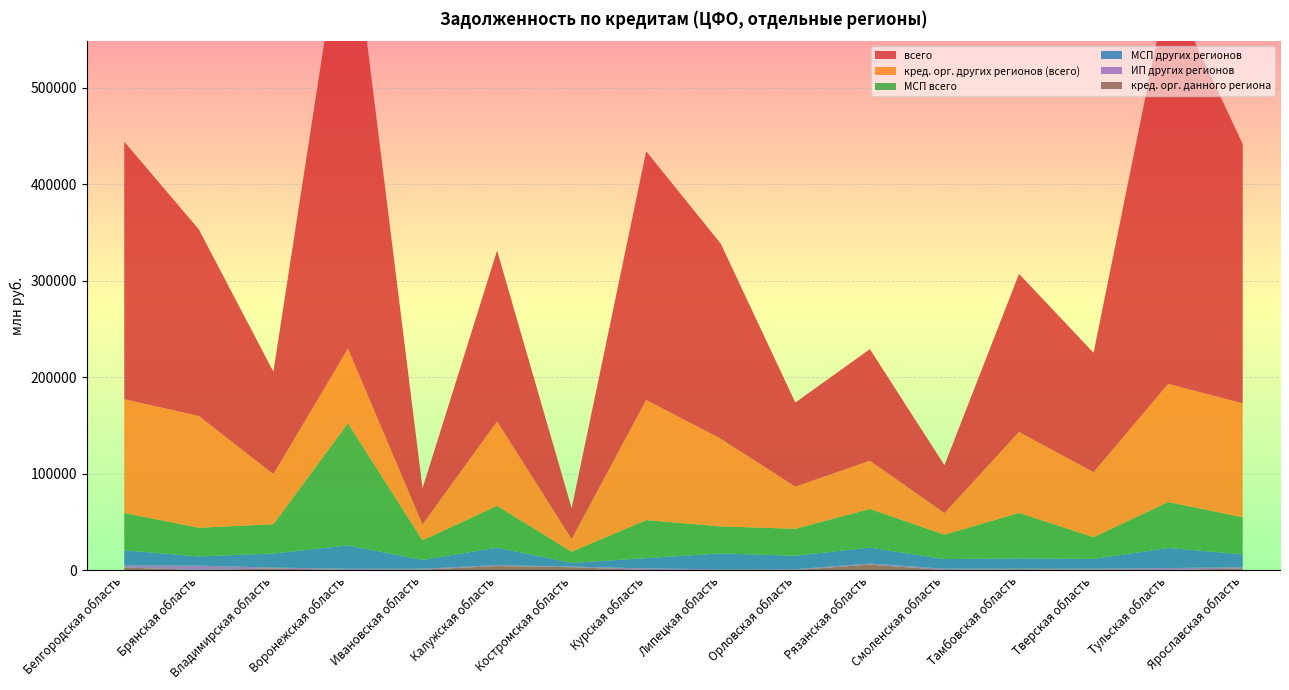

Reading left to right, list all the values displayed in this chart.

всего: Белгородская область=267153	Брянская область=193493	Владимирская область=106286	Воронежская область=476936	Ивановская область=37550	Калужская область=177204	Костромская область=31969	Курская область=257928	Липецкая область=202290	Орловская область=87292	Рязанская область=115721	Смоленская область=49670	Тамбовская область=164047	Тверская область=123803	Тульская область=413782	Ярославская область=268924
кред. орг. других регионов (всего): Белгородская область=117902	Брянская область=115918	Владимирская область=51989	Воронежская область=77330	Ивановская область=16498	Калужская область=87449	Костромская область=13119	Курская область=124566	Липецкая область=90940	Орловская область=43682	Рязанская область=49961	Смоленская область=22436	Тамбовская область=83919	Тверская область=67435	Тульская область=122476	Ярославская область=118132
МСП других регионов: Белгородская область=15477	Брянская область=9542	Владимирская область=14563	Воронежская область=24145	Ивановская область=9128	Калужская область=18124	Костромская область=3853	Курская область=10617	Липецкая область=16449	Орловская область=13908	Рязанская область=16585	Смоленская область=9909	Тамбовская область=10703	Тверская область=10109	Тульская область=20818	Ярославская область=13364
МСП всего: Белгородская область=38804	Брянская область=29744	Владимирская область=30362	Воронежская область=126758	Ивановская область=20270	Калужская область=43411	Костромская область=11563	Курская область=39451	Липецкая область=27999	Орловская область=27965	Рязанская область=40104	Смоленская область=25278	Тамбовская область=47108	Тверская область=22586	Тульская область=47696	Ярославская область=38495
ИП других регионов: Белгородская область=2277	Брянская область=4554	Владимирская область=1019	Воронежская область=1356	Ивановская область=1017	Калужская область=942	Костромская область=608	Курская область=1715	Липецкая область=753	Орловская область=885	Рязанская область=1080	Смоленская область=1425	Тамбовская область=635	Тверская область=1073	Тульская область=2051	Ярославская область=1352
кред. орг. данного региона: Белгородская область=2629	Брянская область=0	Владимирская область=1511	Воронежская область=0	Ивановская область=325	Калужская область=4154	Костромская область=2900	Курская область=0	Липецкая область=0	Орловская область=0	Рязанская область=5620	Смоленская область=0	Тамбовская область=764	Тверская область=289	Тульская область=0	Ярославская область=1528